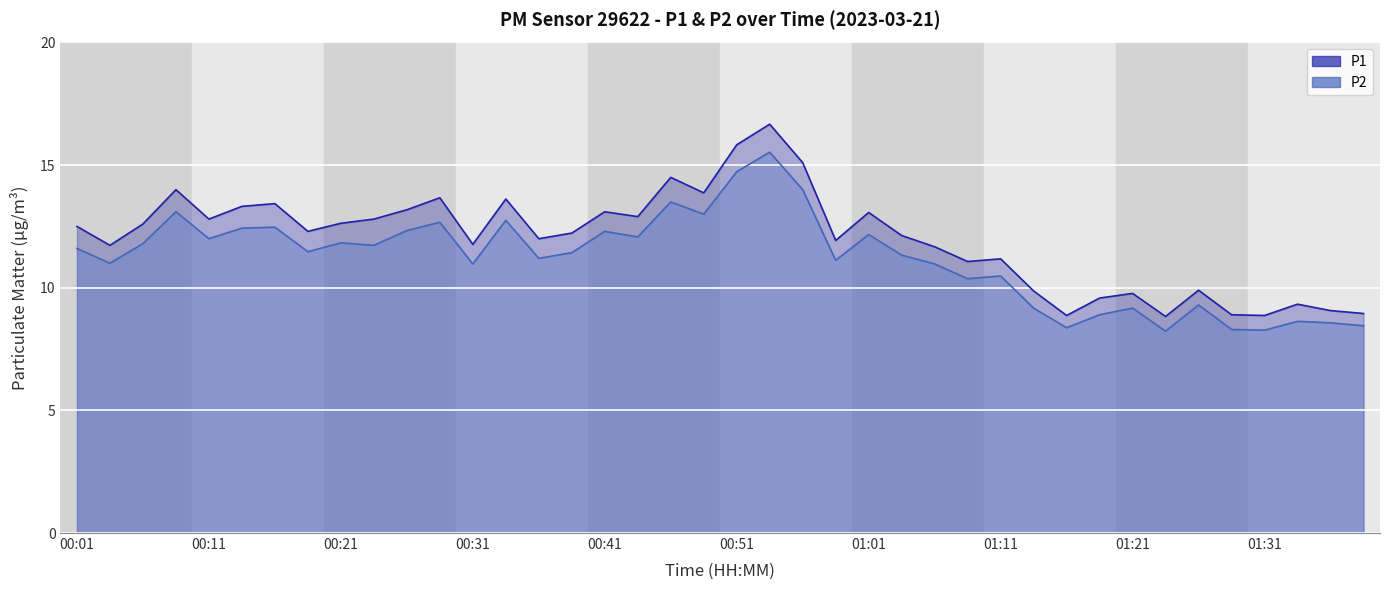

What is the difference between the second highest and second lowest values in the P2 series?

6.5